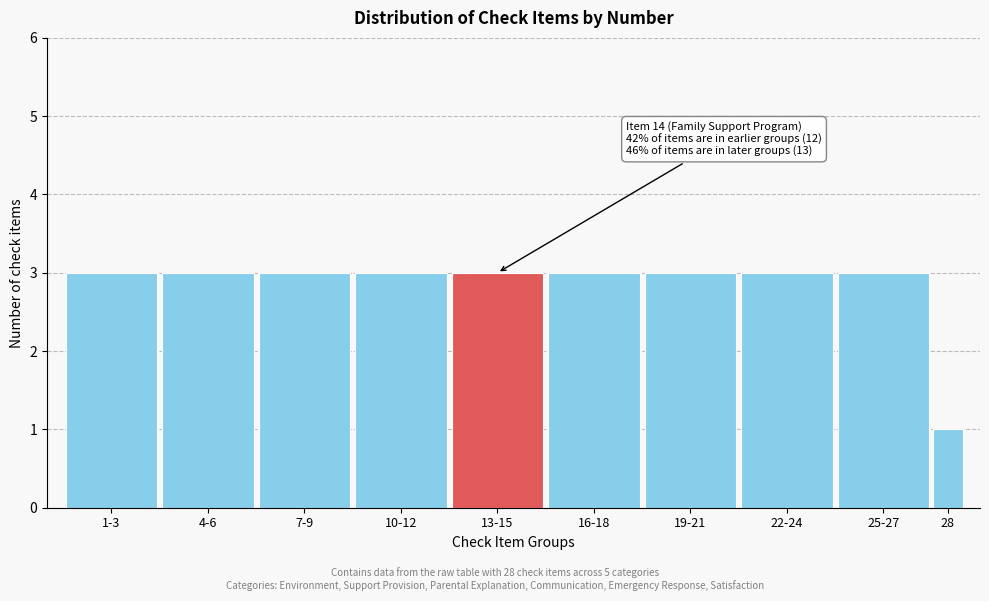

Reading right to left, extract all data points from this chart.

28=1	25-27=3	22-24=3	19-21=3	16-18=3	13-15=3	10-12=3	7-9=3	4-6=3	1-3=3